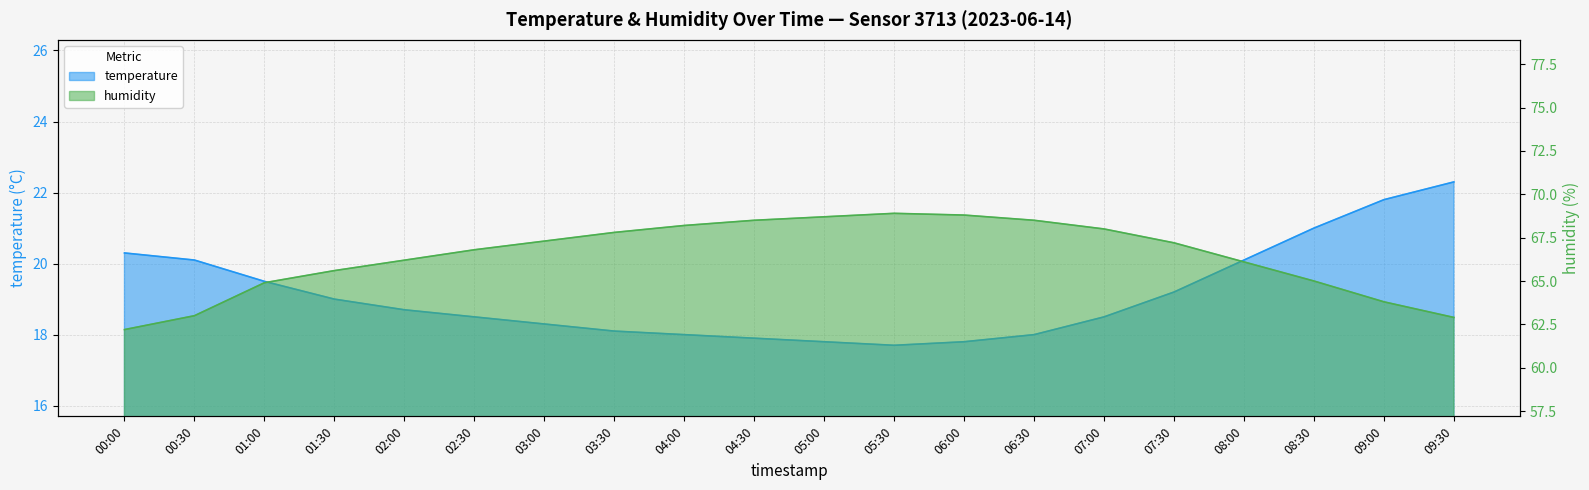

Reading left to right, what are all the values shown in this chart?

temperature: 20.3	20.1	19.5	19.0	18.7	18.5	18.3	18.1	18.0	17.9	17.8	17.7	17.8	18.0	18.5	19.2	20.1	21.0	21.8	22.3
humidity: 62.2	63.0	64.9	65.6	66.2	66.8	67.3	67.8	68.2	68.5	68.7	68.9	68.8	68.5	68.0	67.2	66.1	65.0	63.8	62.9